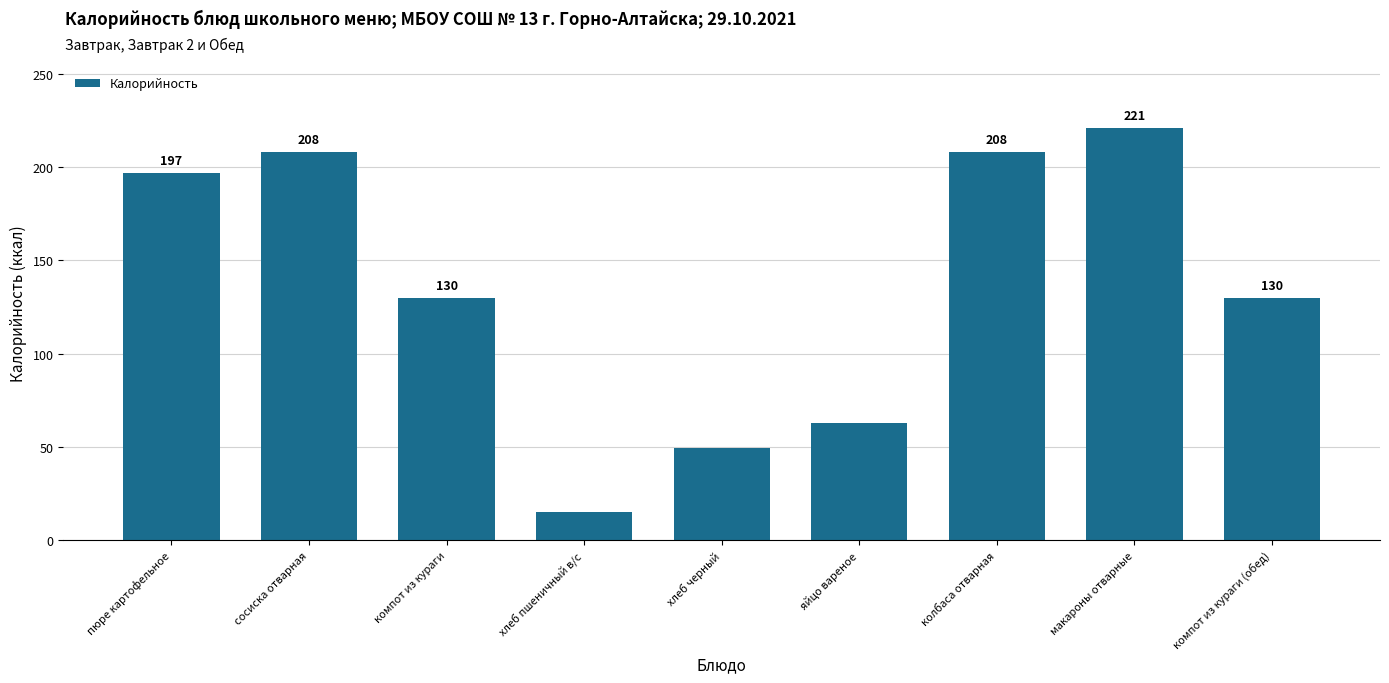

What is the difference between the maximum and minimum values?

206.0